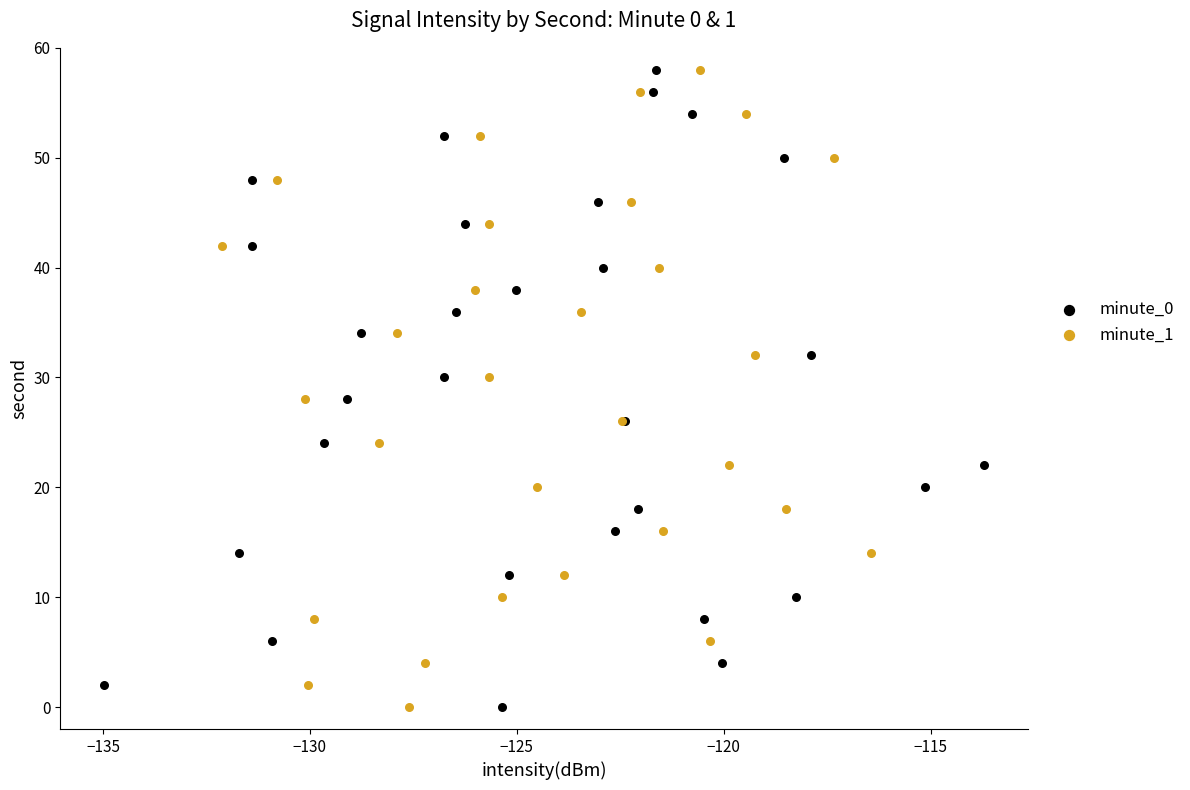

What are all the series names shown in the legend?

minute_0, minute_1